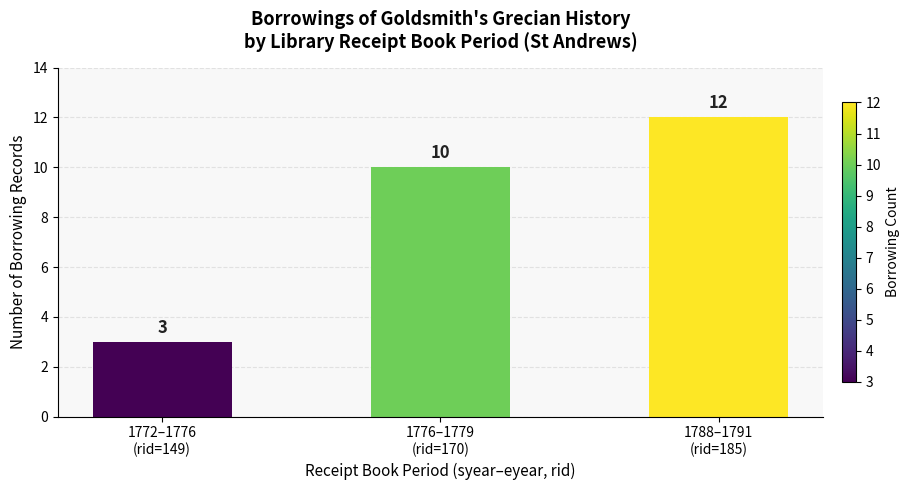

Which category has the highest value across all series?

1788–1791
(rid=185)